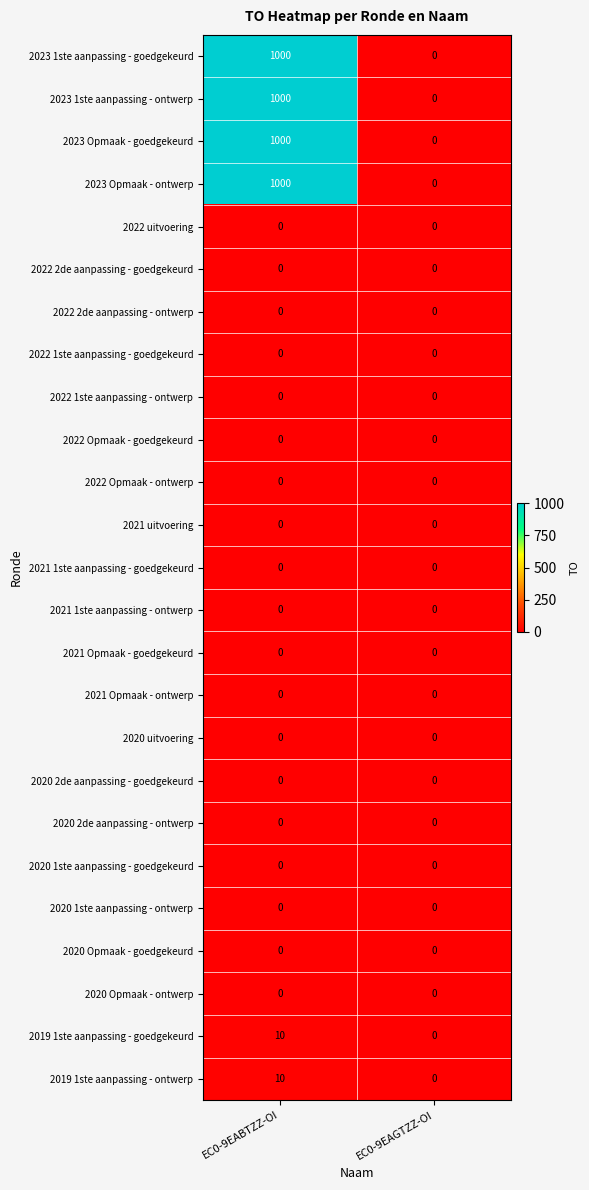

Rank the categories by 2019 1ste aanpassing - ontwerp value from lowest to highest.

EC0-9EAGTZZ-OI, EC0-9EABTZZ-OI